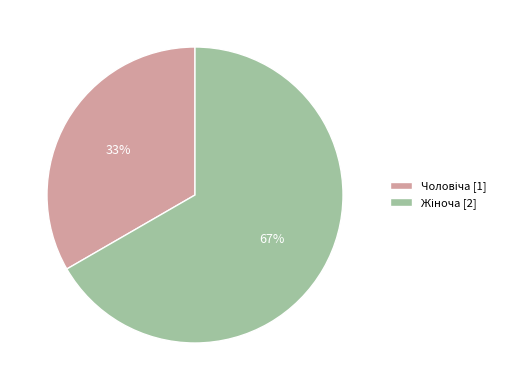

How many slices are in this pie chart?

2